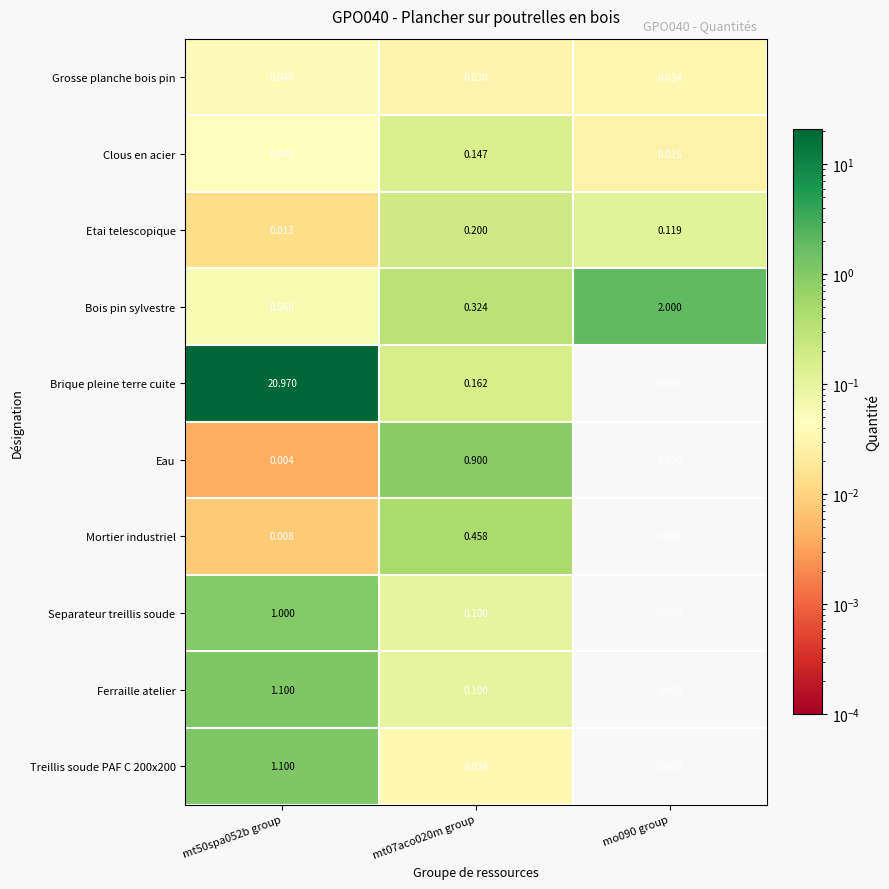

Which series has the largest total across all categories?

Brique pleine terre cuite